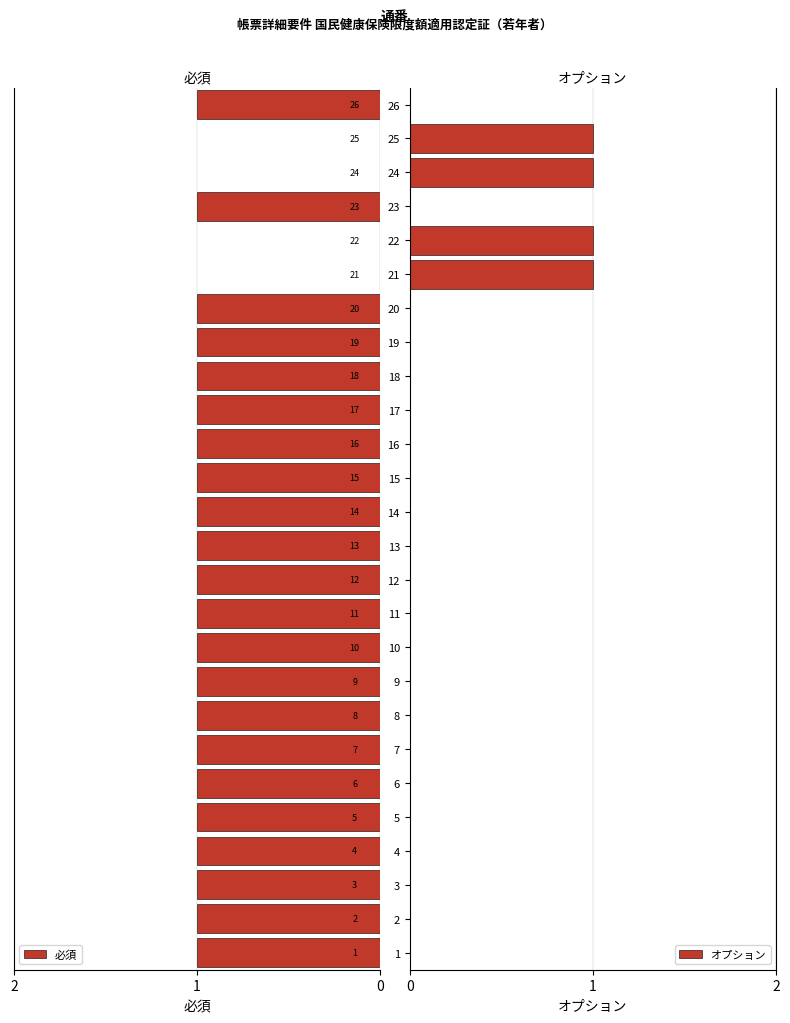

At 3, list the series in order from smallest to largest.

オプション, 必須